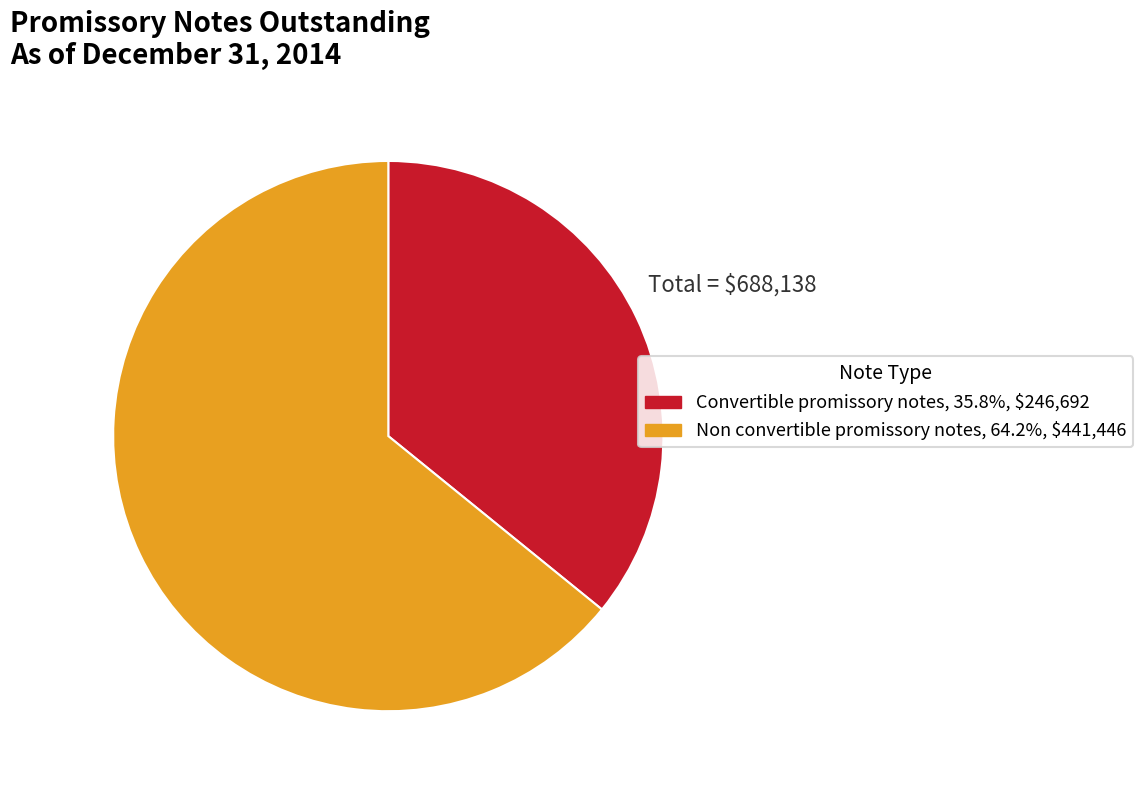

Which has a higher value, Convertible promissory notes or Non convertible promissory notes?

Non convertible promissory notes